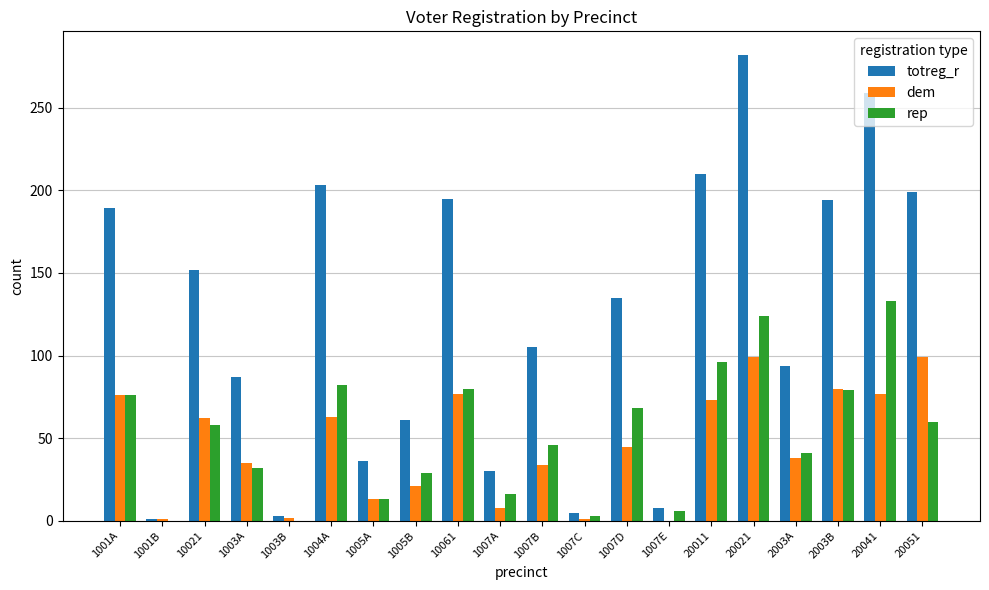

What is the sum of the totreg_r values at 10061 and 1007E?

203